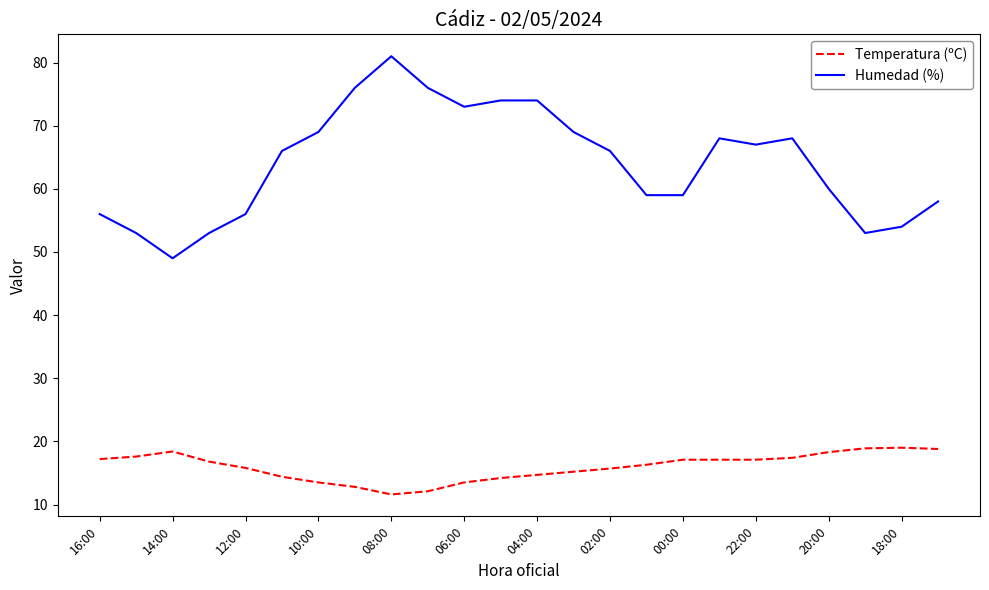

What is the minimum value for Temperatura (ºC)?

11.6